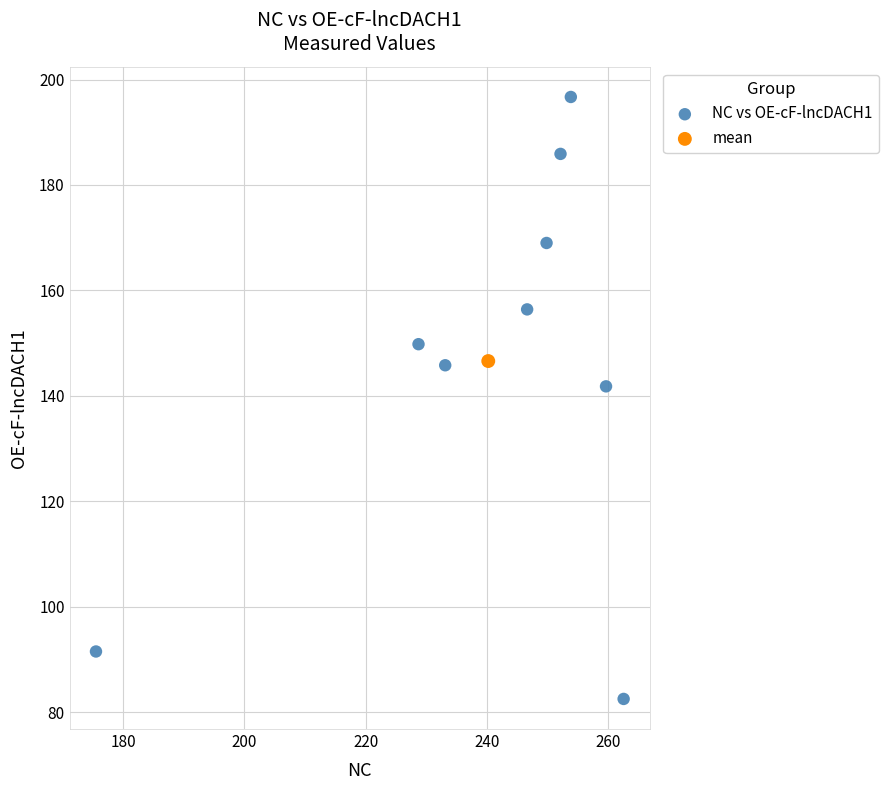

What are all the series names shown in the legend?

NC vs OE-cF-lncDACH1, mean